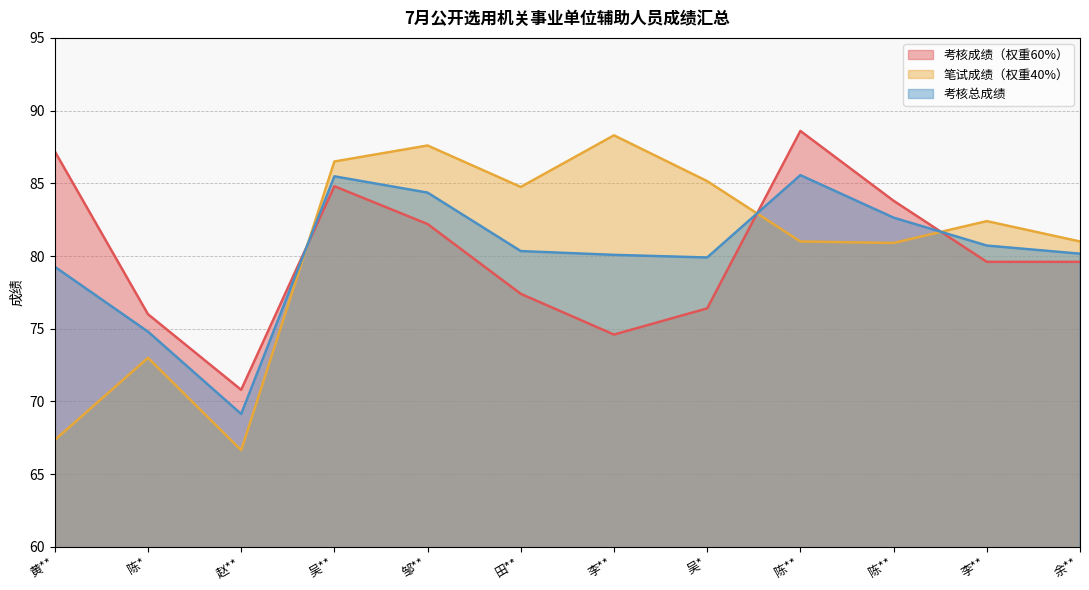

What is the sum of all 考核总成绩 values?

962.4